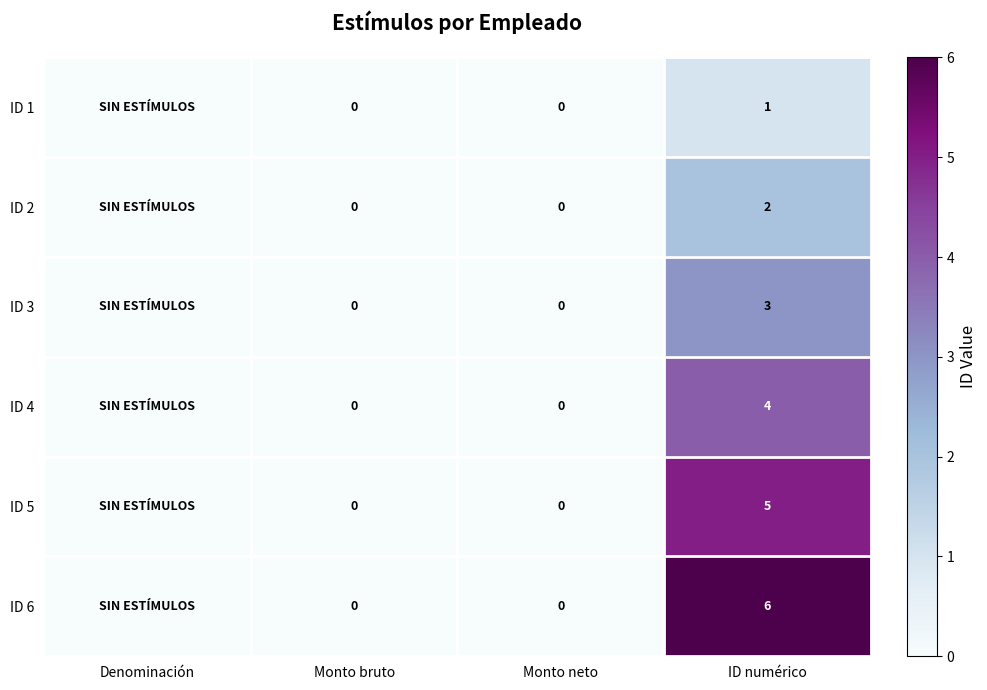

At which category is the sum across all series the highest?

ID numérico